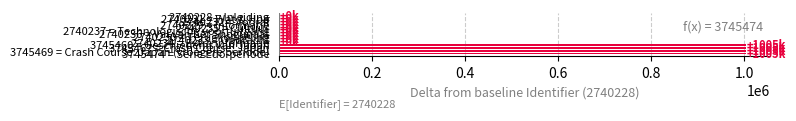

Count the number of data series in this chart.

1